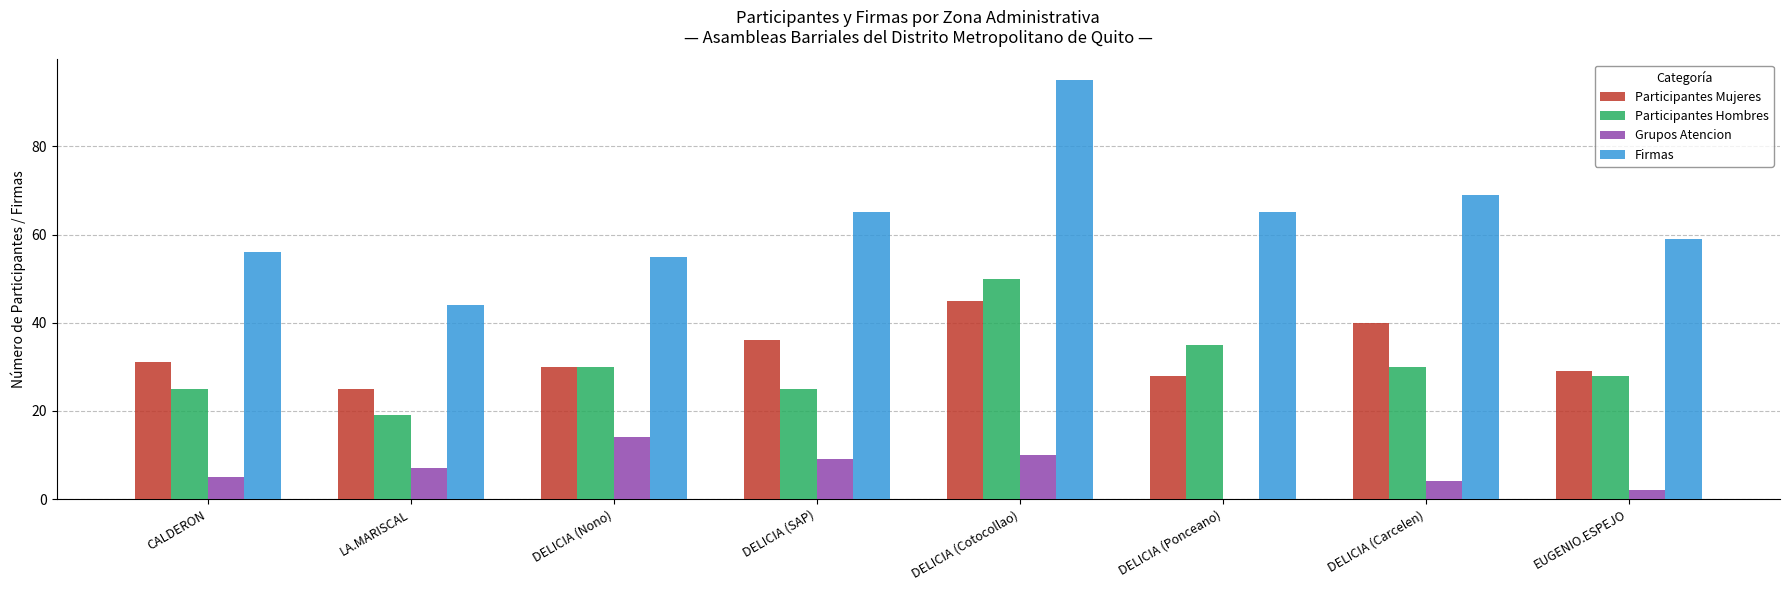

Which category has the highest value across all series?

DELICIA (Cotocollao)